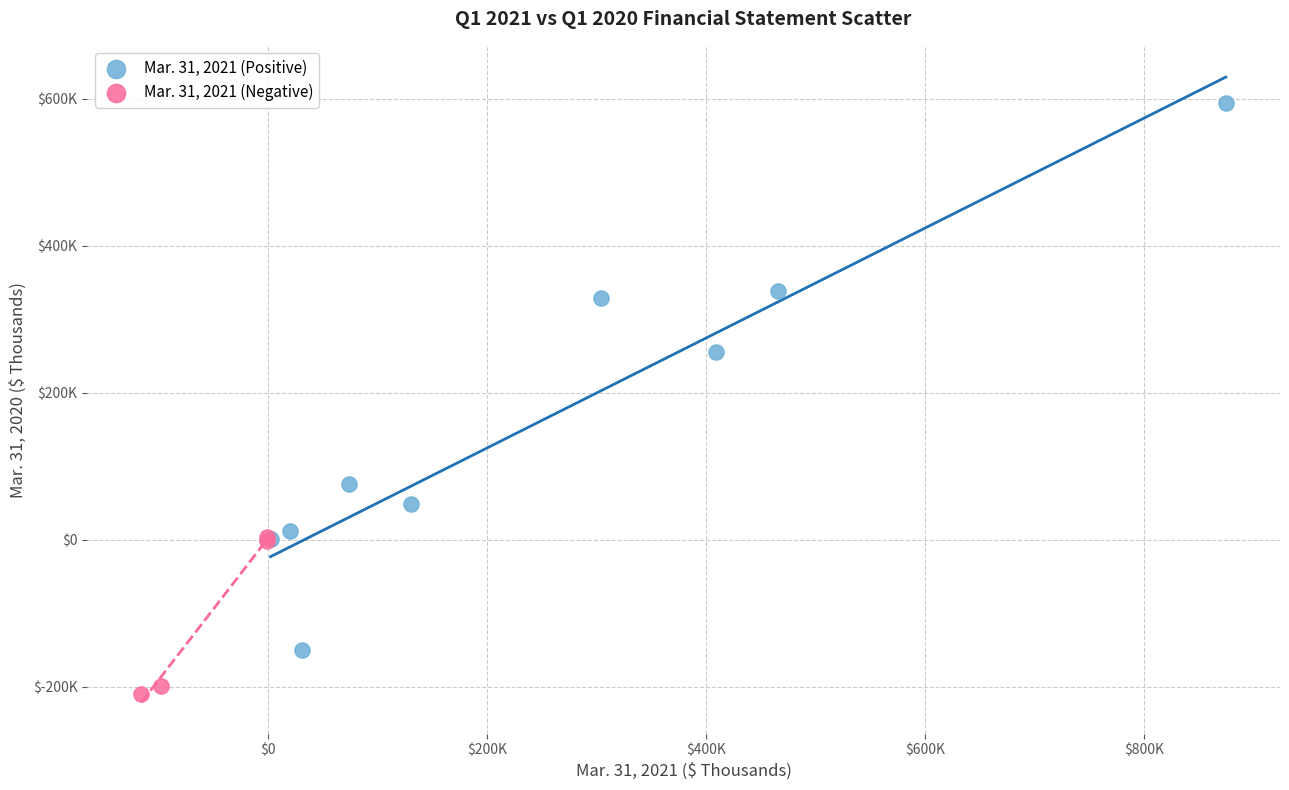

Which series contains the lowest Y value?

Mar. 31, 2021 (Negative)